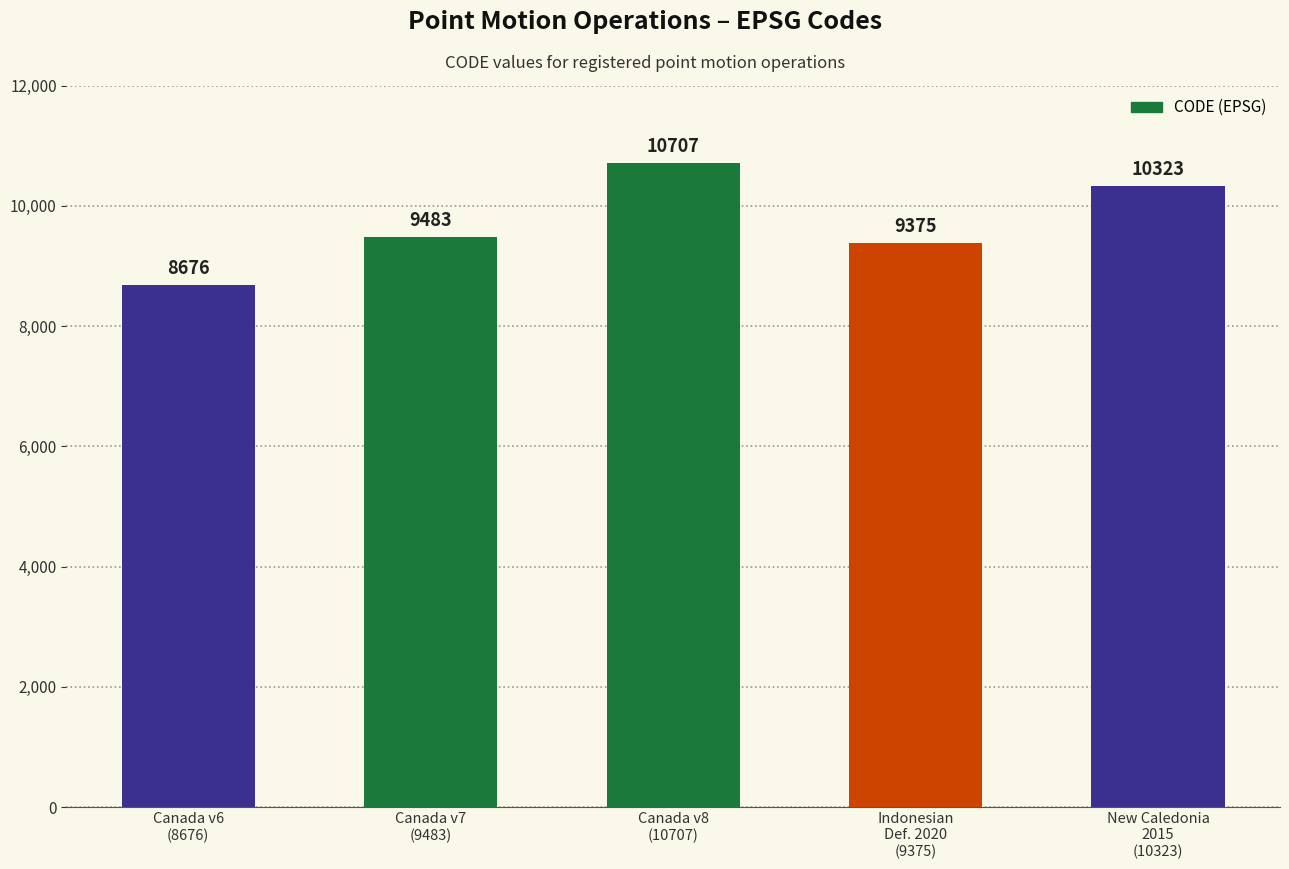

What is the smallest value displayed?

8676